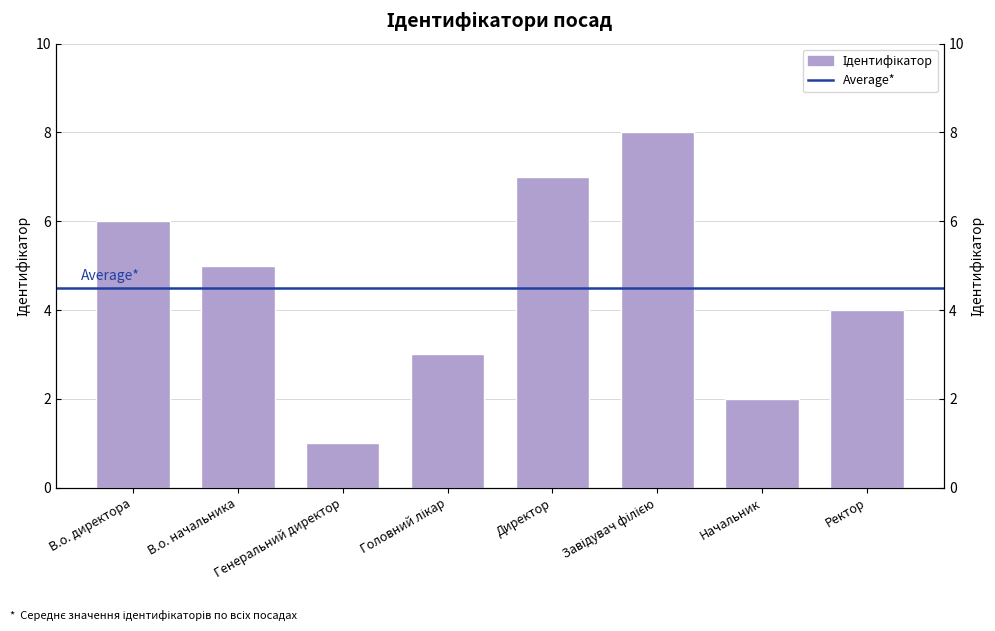

What is the minimum value shown in the chart?

1